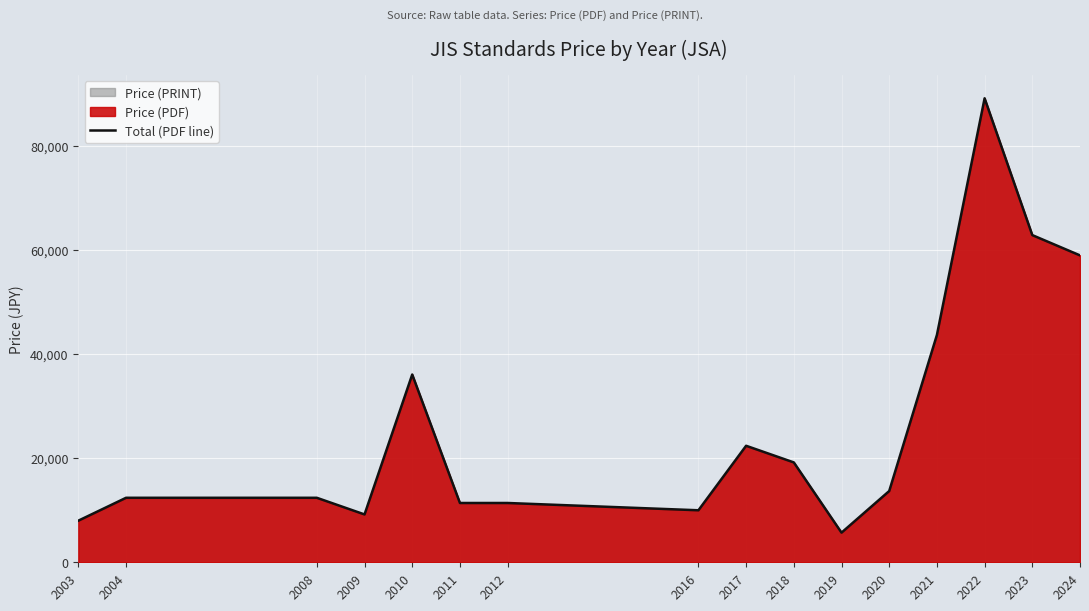

Count the number of values greater than 13700.

7